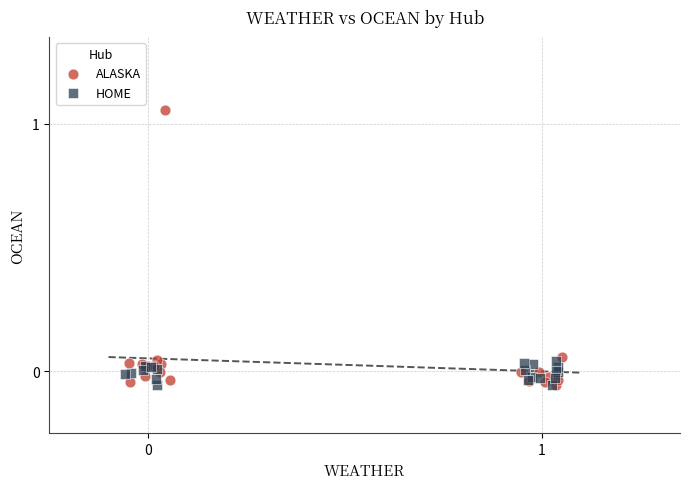

Which series has the widest spread of Y values?

ALASKA